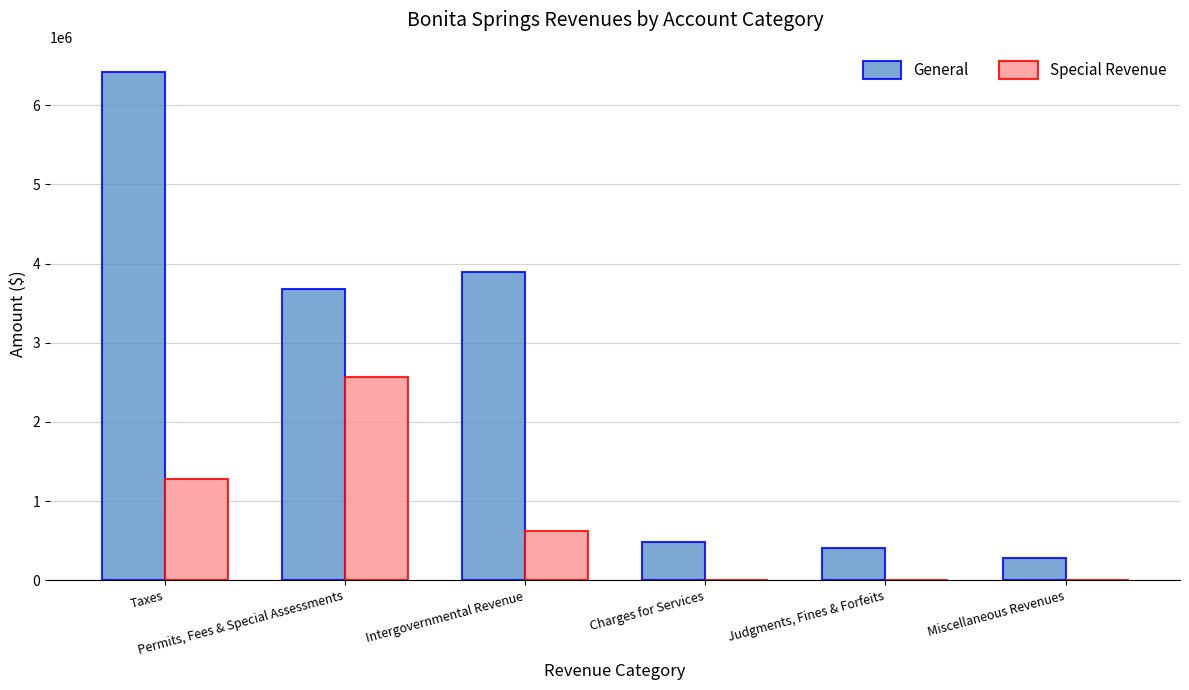

Where does the Special Revenue series first go above 626964?

Taxes